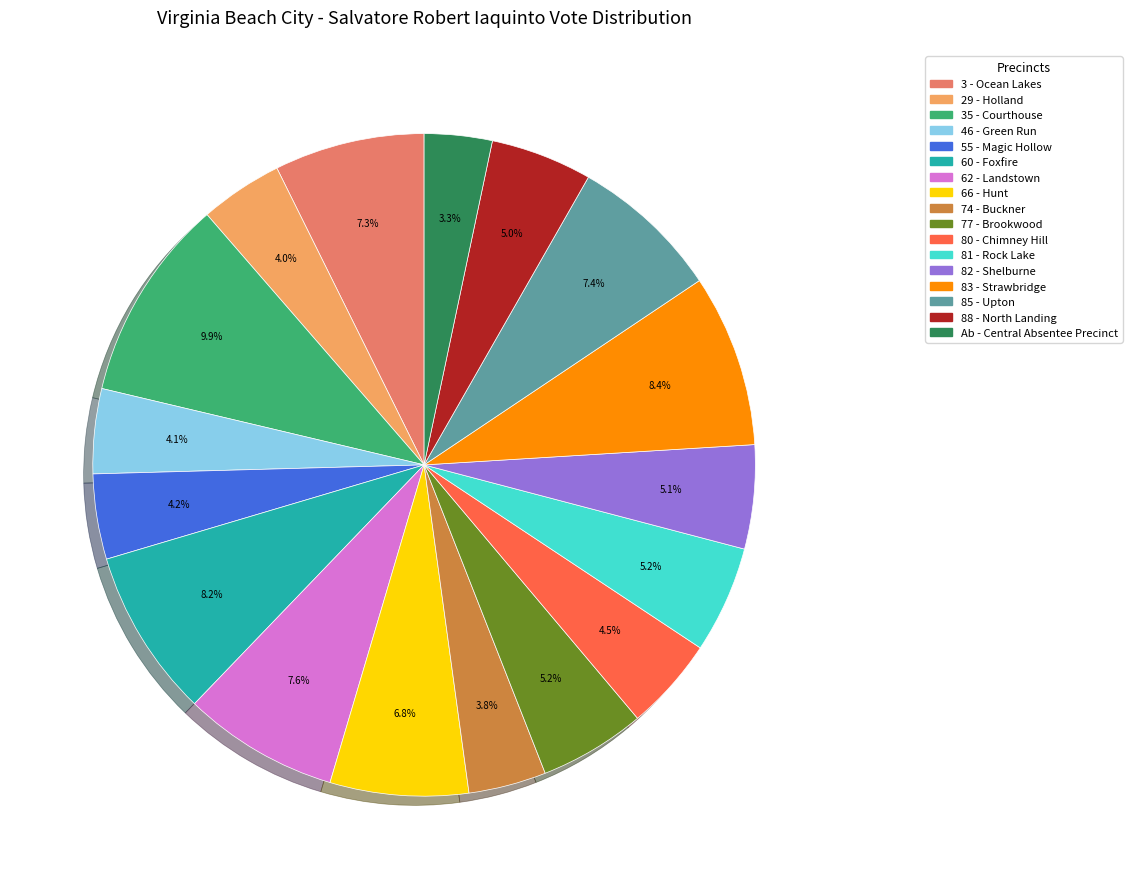

Between 35 - Courthouse and 3 - Ocean Lakes, which is larger?

35 - Courthouse